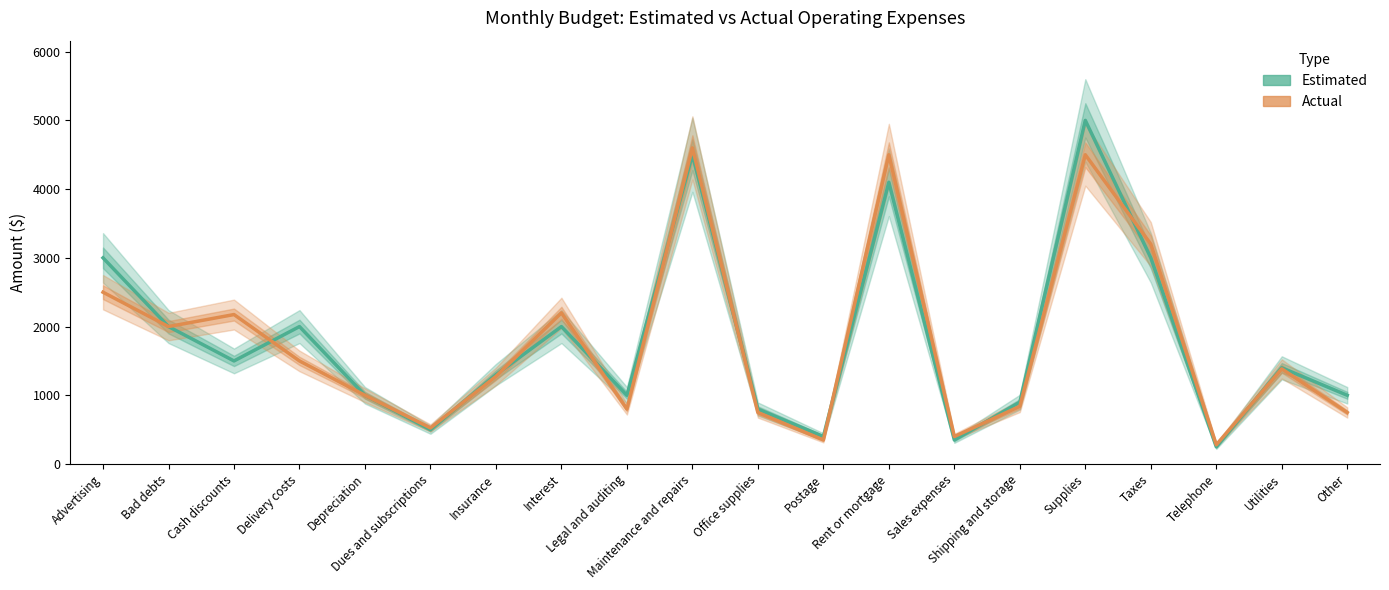

What is the label of the 14th point from the left?

Sales expenses